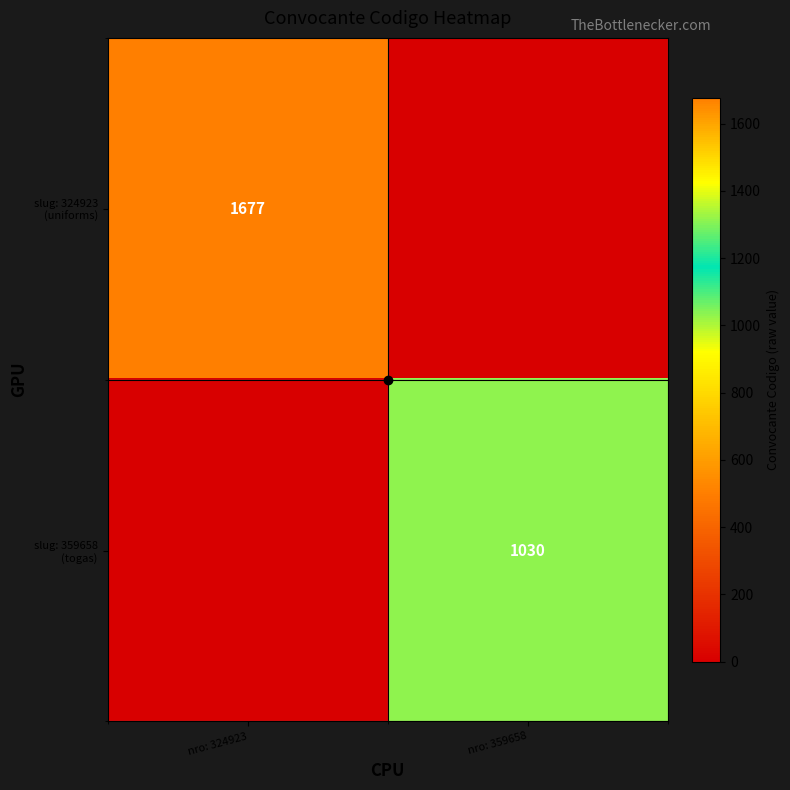

Between nro: 359658 and nro: 324923, which is larger?

nro: 324923